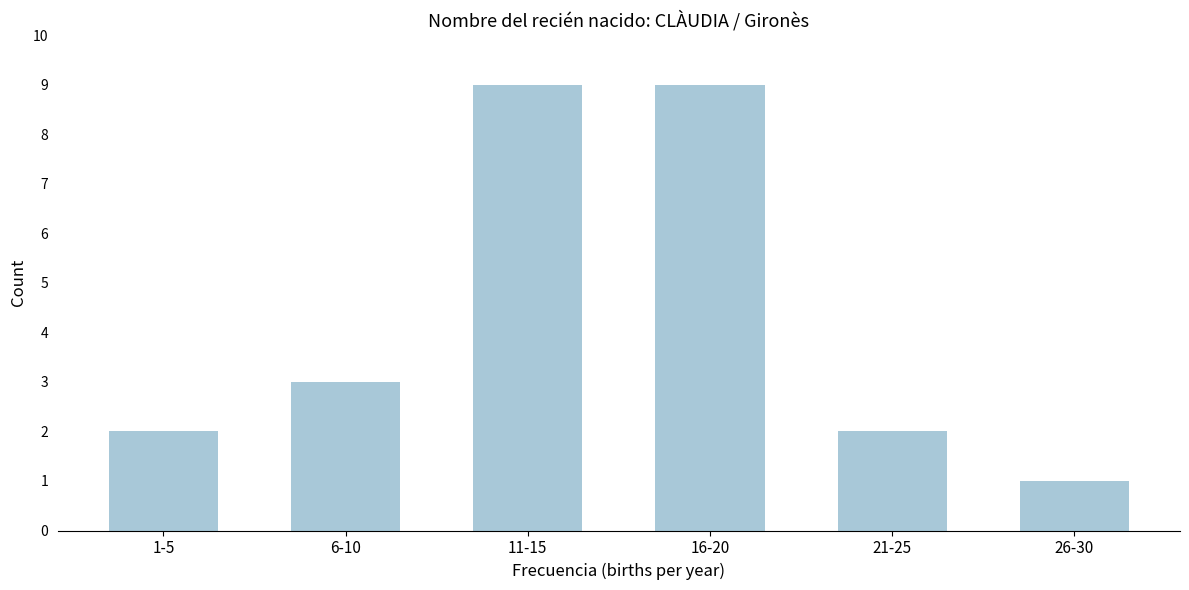

Reading left to right, transcribe all the data shown in this chart.

2	3	9	9	2	1